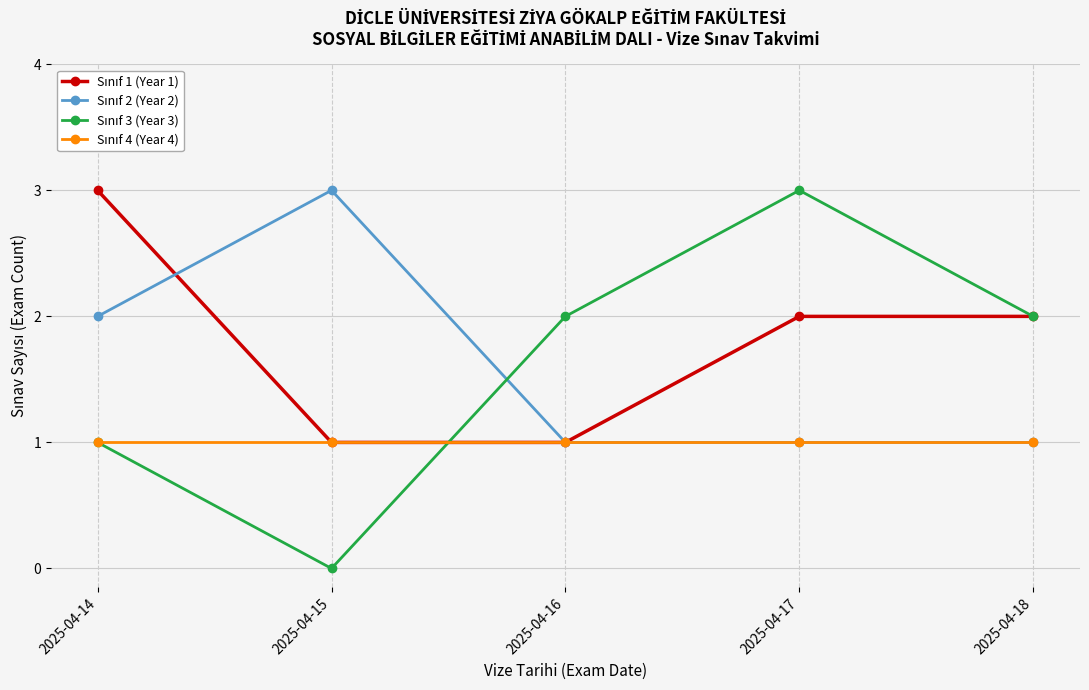

What is the total value across all series at 2025-04-14?

7